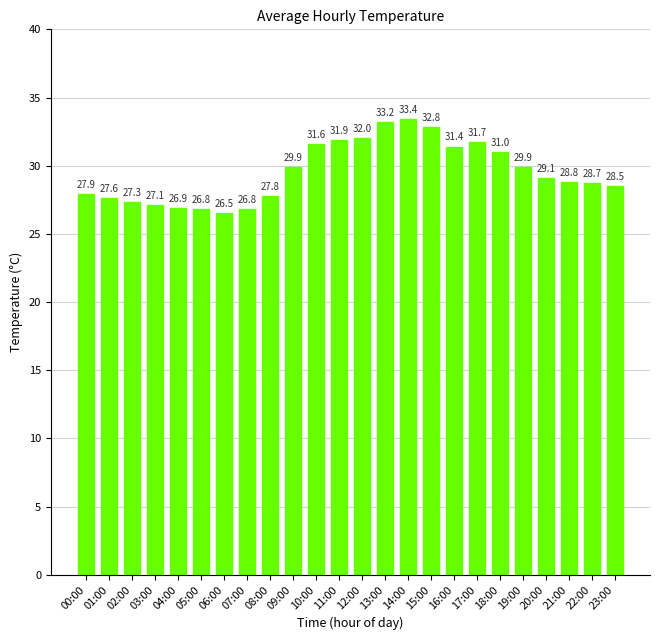

What is the value of the 23rd bar from the left?

28.7